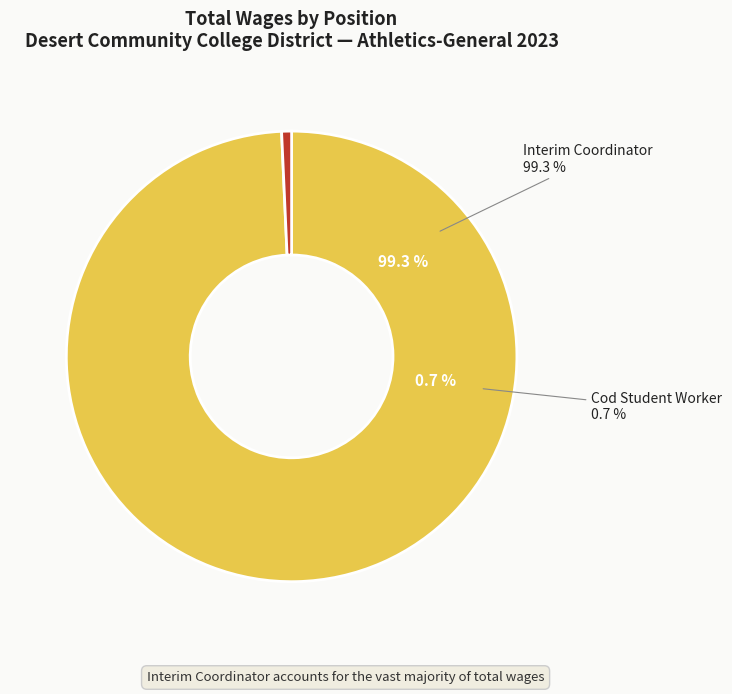

To the nearest percent, what is the difference between the Interim Coordinator and Cod Student Worker slice percentages?

99%